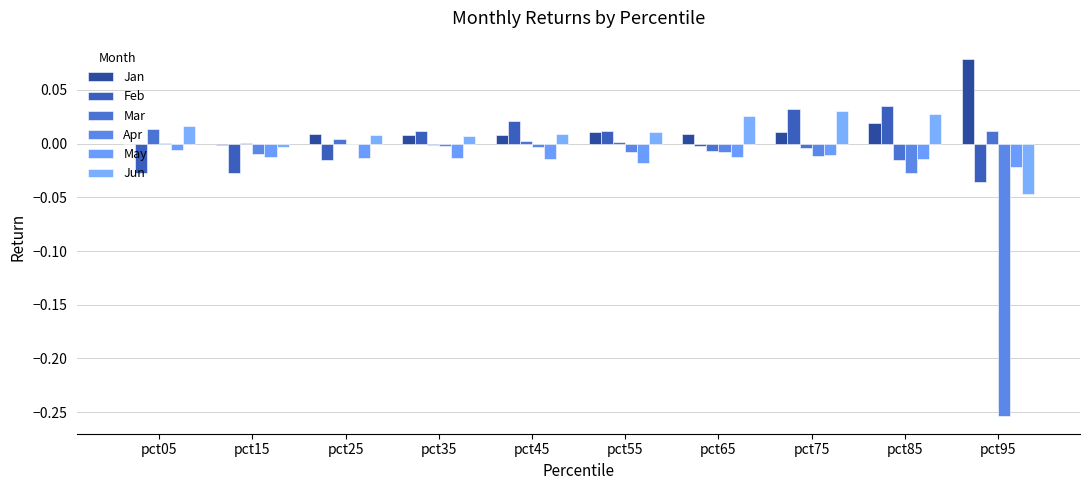

How many groups of bars are there?

10